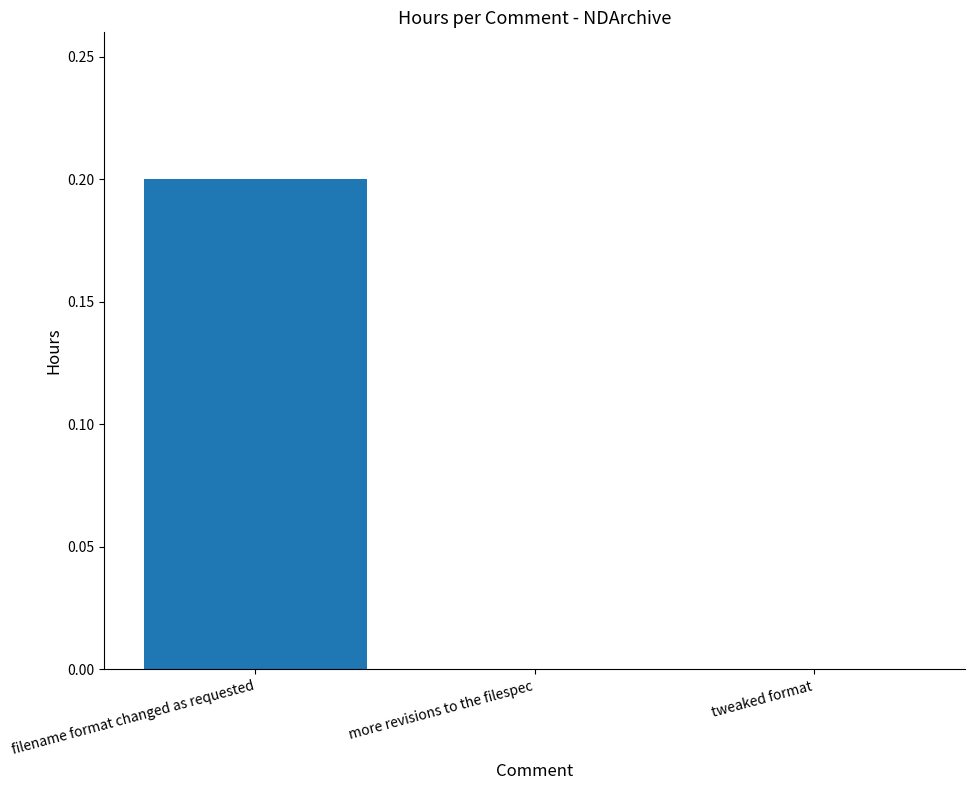

The chart shows a value of 0.0 at more revisions to the filespec. True or false?

True